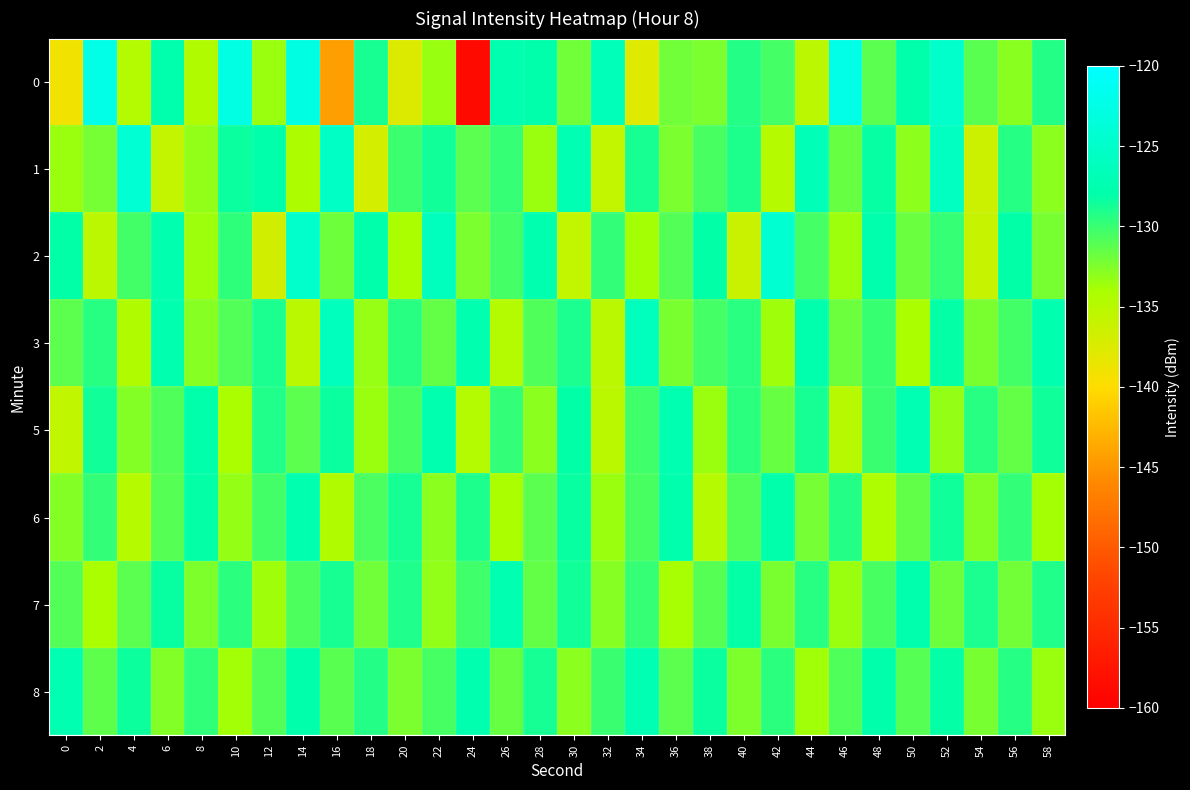

Reading left to right, extract all data points from this chart.

0: 0=-139.0	2=-122.3	4=-134.7	6=-127.7	8=-134.6	10=-122.6	12=-133.5	14=-122.7	16=-144.4	18=-128.8	20=-137.5	22=-133.4	24=-158.7	26=-127.5	28=-128.0	30=-132.0	32=-126.6	34=-137.7	36=-132.0	38=-132.4	40=-129.2	42=-130.4	44=-135.2	46=-122.4	48=-131.2	50=-127.9	52=-124.9	54=-131.1	56=-132.8	58=-129.2
1: 0=-133.5	2=-132.2	4=-124.1	6=-135.8	8=-133.1	10=-128.4	12=-128.0	14=-134.2	16=-125.4	18=-137.0	20=-130.1	22=-128.7	24=-131.2	26=-129.9	28=-133.5	30=-127.1	32=-135.7	34=-128.9	36=-132.3	38=-130.6	40=-129.0	42=-134.9	44=-126.8	46=-131.7	48=-128.2	50=-133.0	52=-125.9	54=-136.5	56=-129.3	58=-132.9
2: 0=-128.1	2=-135.2	4=-130.3	6=-127.5	8=-133.6	10=-129.7	12=-136.8	14=-124.9	16=-131.9	18=-128.0	20=-134.1	22=-126.2	24=-132.3	26=-130.5	28=-127.6	30=-135.7	32=-129.8	34=-133.9	36=-131.0	38=-128.1	40=-136.2	42=-124.3	44=-130.4	46=-133.6	48=-127.7	50=-131.8	52=-129.9	54=-136.0	56=-128.1	58=-132.2
3: 0=-131.3	2=-129.4	4=-134.5	6=-127.6	8=-132.8	10=-130.9	12=-129.0	14=-135.1	16=-126.2	18=-133.3	20=-129.4	22=-131.5	24=-127.6	26=-134.7	28=-130.9	30=-129.0	32=-135.1	34=-126.2	36=-132.3	38=-130.4	40=-129.5	42=-133.6	44=-127.7	46=-131.8	48=-130.0	50=-134.1	52=-128.2	54=-132.3	56=-130.4	58=-127.5
5: 0=-135.5	2=-128.6	4=-132.7	6=-130.8	8=-127.9	10=-134.1	12=-129.2	14=-131.3	16=-128.4	18=-133.5	20=-130.5	22=-127.6	24=-134.7	26=-129.8	28=-132.9	30=-128.1	32=-135.2	34=-130.3	36=-127.4	38=-133.5	40=-129.6	42=-131.7	44=-128.8	46=-134.9	48=-130.0	50=-127.2	52=-133.3	54=-129.4	56=-131.5	58=-128.6
6: 0=-132.7	2=-129.8	4=-134.9	6=-131.0	8=-128.1	10=-133.2	12=-130.4	14=-127.5	16=-134.6	18=-130.7	20=-128.8	22=-132.9	24=-129.0	26=-134.1	28=-131.2	30=-128.3	32=-133.5	34=-130.6	36=-127.7	38=-134.8	40=-130.9	42=-128.0	44=-132.1	46=-129.2	48=-134.3	50=-131.4	52=-128.6	54=-132.7	56=-129.8	58=-133.9
7: 0=-131.0	2=-134.1	4=-131.2	6=-128.3	8=-132.4	10=-129.5	12=-133.6	14=-130.8	16=-128.9	18=-132.0	20=-129.1	22=-133.2	24=-130.3	26=-127.4	28=-131.5	30=-128.6	32=-132.7	34=-129.9	36=-134.0	38=-131.1	40=-128.2	42=-132.3	44=-129.4	46=-133.5	48=-130.6	50=-127.7	52=-131.8	54=-129.0	56=-132.1	58=-129.2
8: 0=-127.3	2=-131.4	4=-128.5	6=-132.6	8=-129.7	10=-133.8	12=-130.9	14=-128.0	16=-131.2	18=-129.3	20=-132.4	22=-130.5	24=-127.6	26=-131.7	28=-128.8	30=-132.9	32=-130.0	34=-127.1	36=-131.3	38=-128.4	40=-132.5	42=-129.6	44=-133.7	46=-130.8	48=-127.9	50=-131.0	52=-128.1	54=-132.2	56=-129.4	58=-133.5